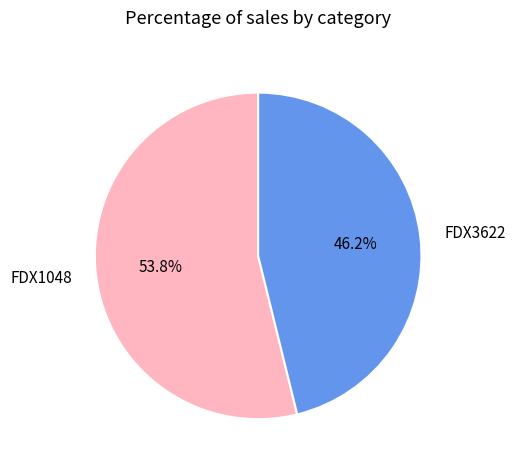

Which slice represents more than half of the pie?

FDX1048